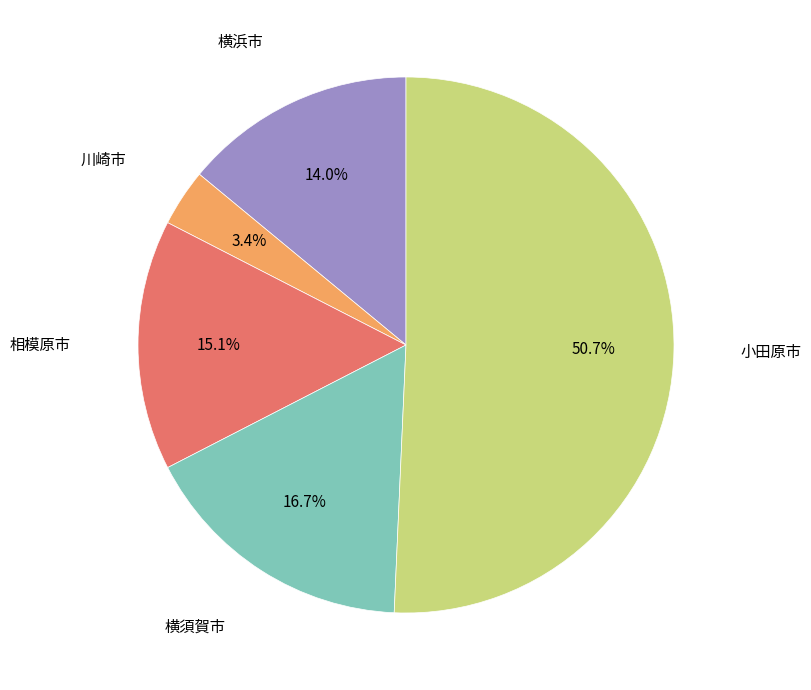

Is there a majority slice in this chart?

Yes